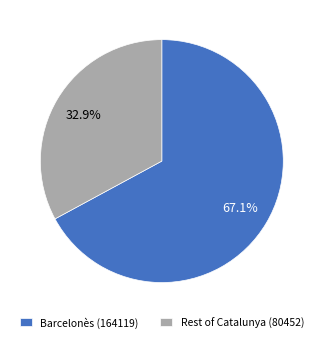

What percentage do Barcelonès (164119) and Rest of Catalunya (80452) together represent?

100.0%